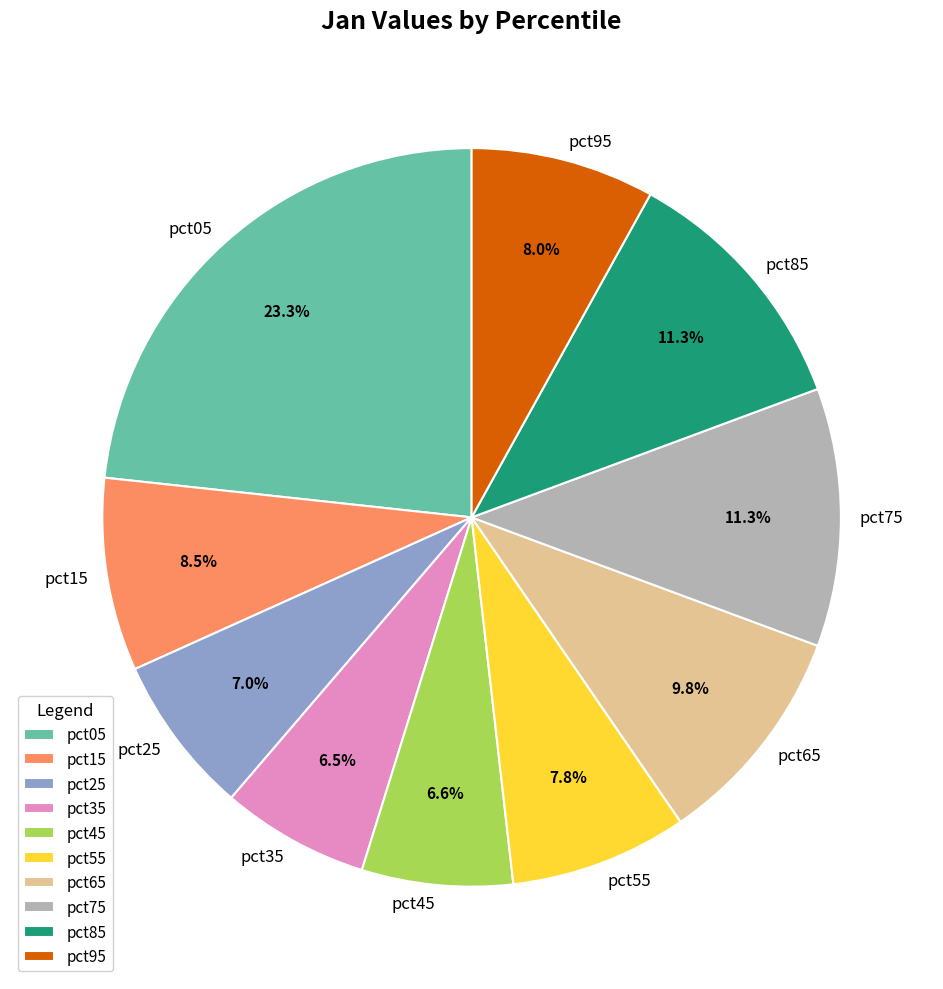

Which category has the biggest portion of the pie?

pct05